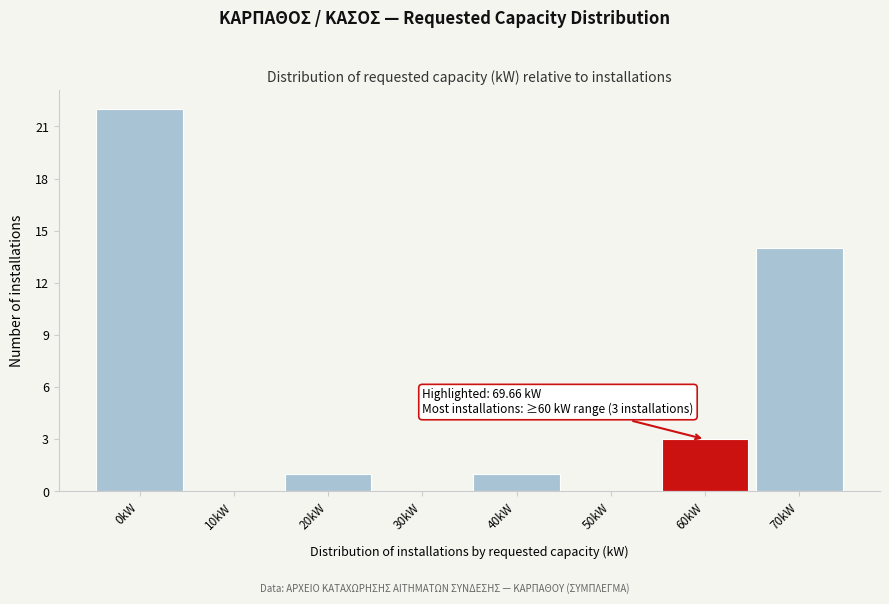

Reading left to right, extract all data points from this chart.

0kW=22	10kW=0	20kW=1	30kW=0	40kW=1	50kW=0	60kW=3	70kW=14